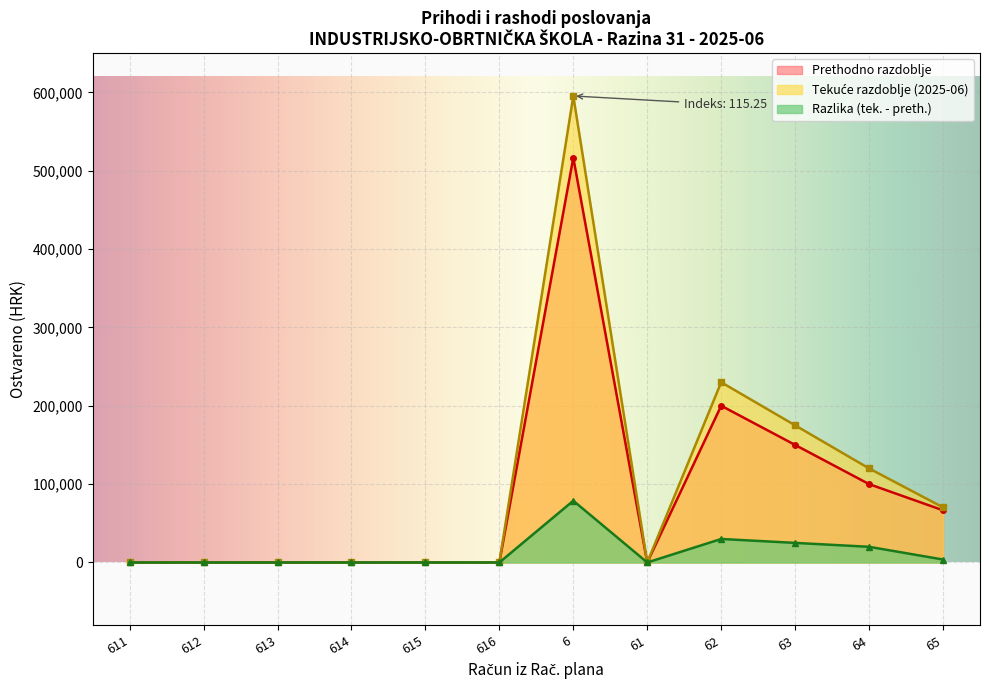

At which category is the sum across all series the highest?

6